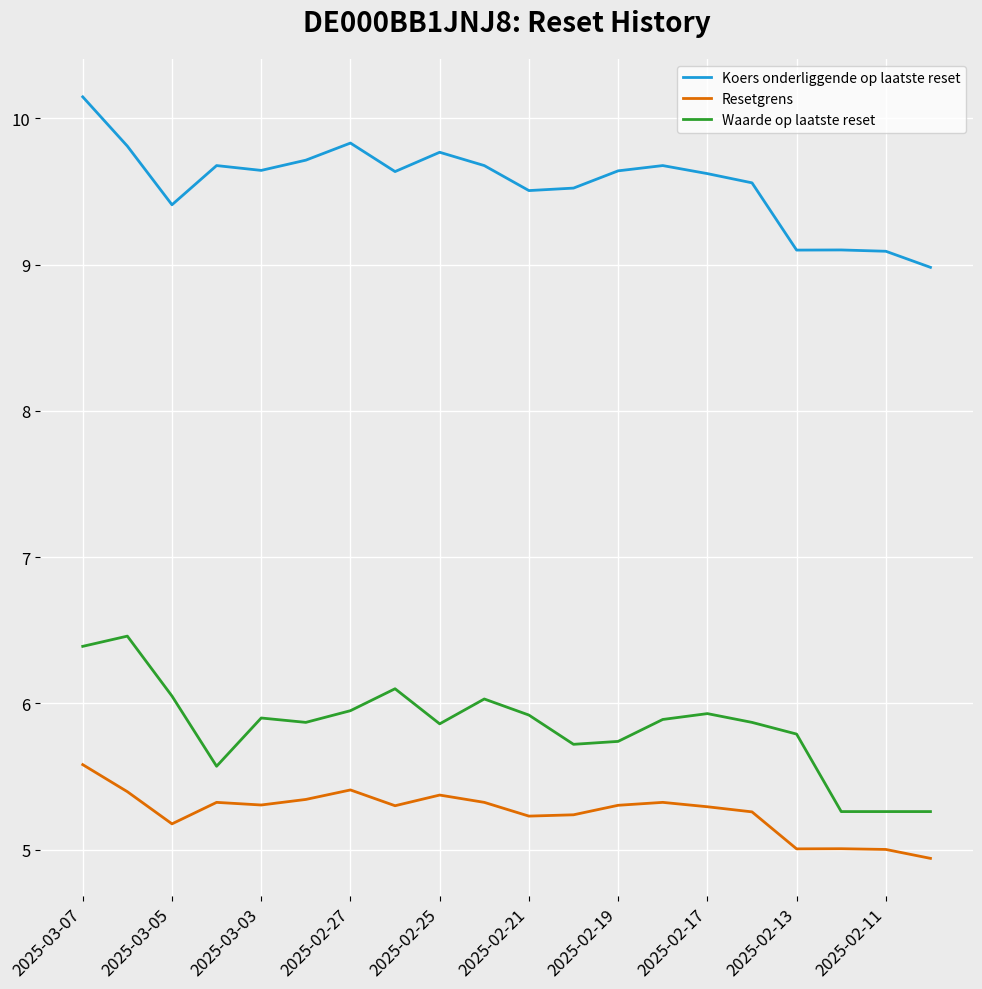

What is the greatest value displayed?

10.1